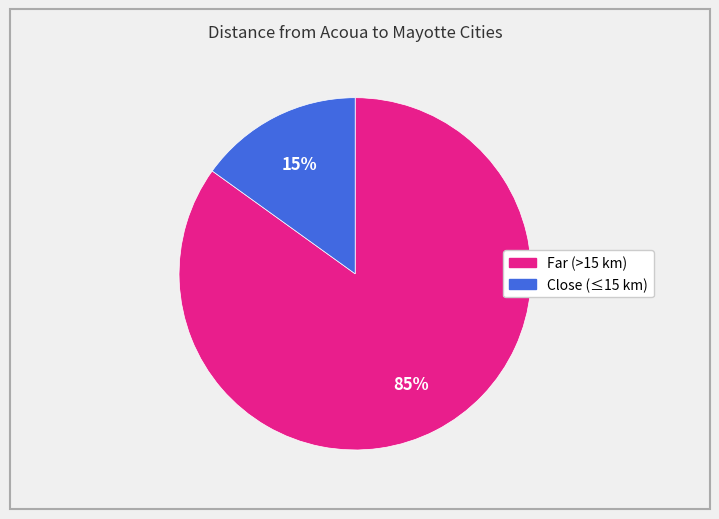

Is there any slice that represents more than half of the pie?

Yes